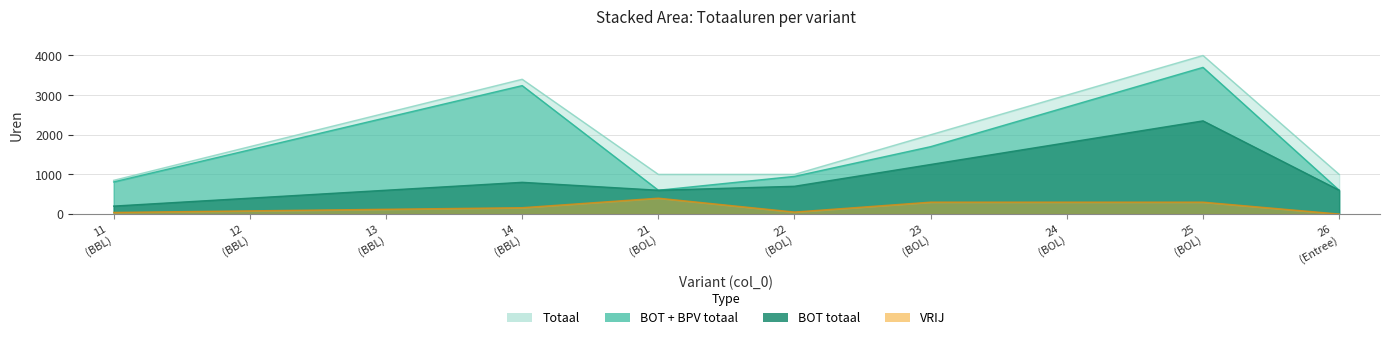

What is the value of the BOT totaal point at the 6th from the left?

700